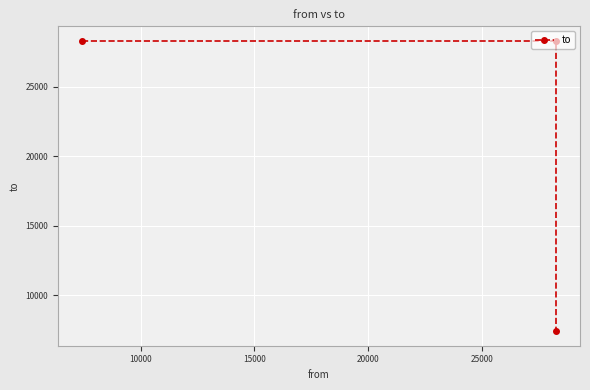

Count the values in the range 7405 to 28287.

3